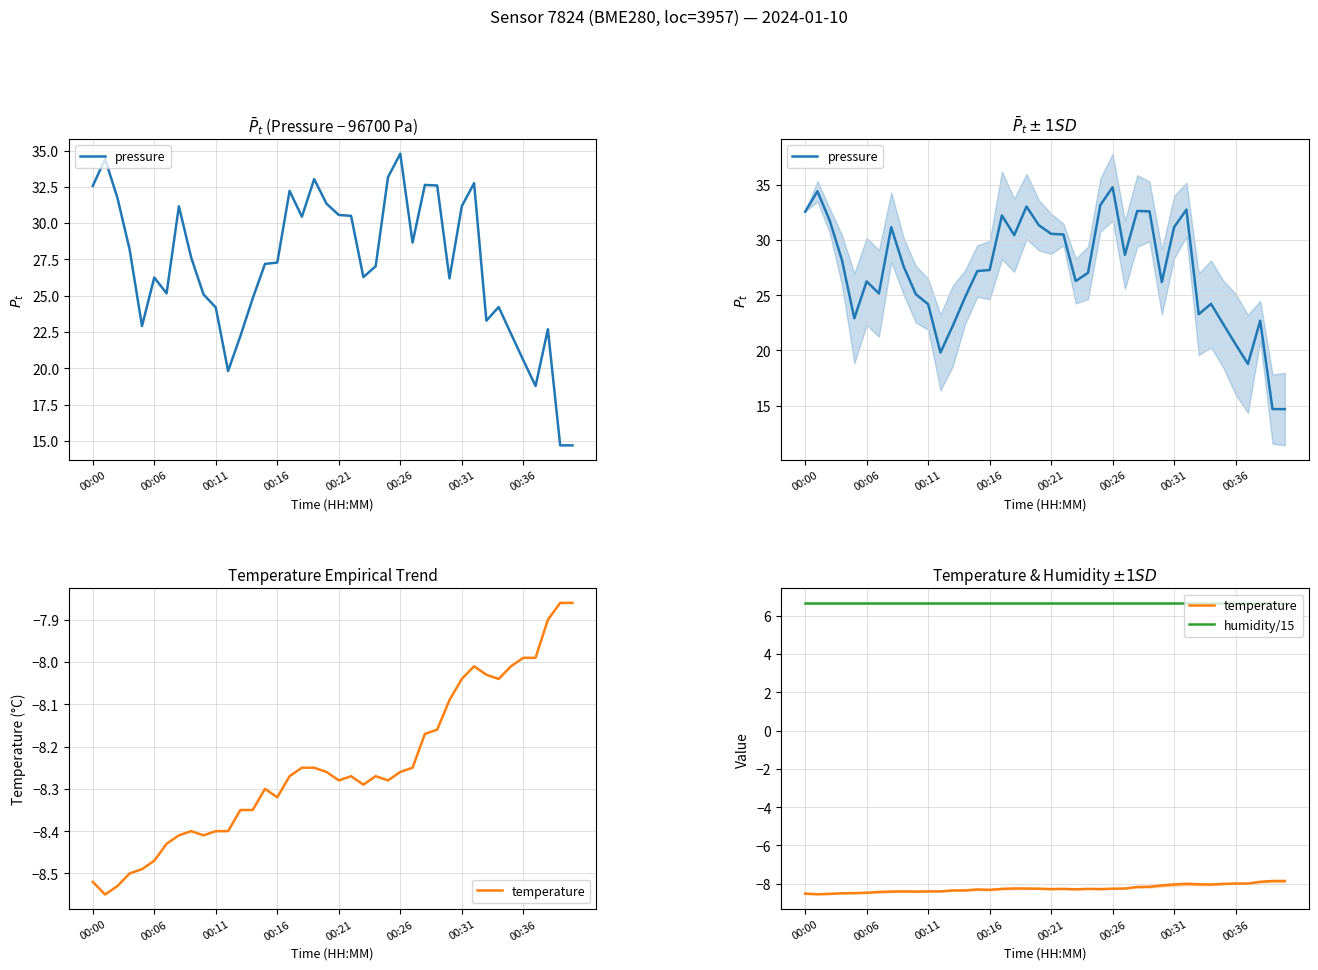

Is it true that pressure equals 18.8 at 36?

True